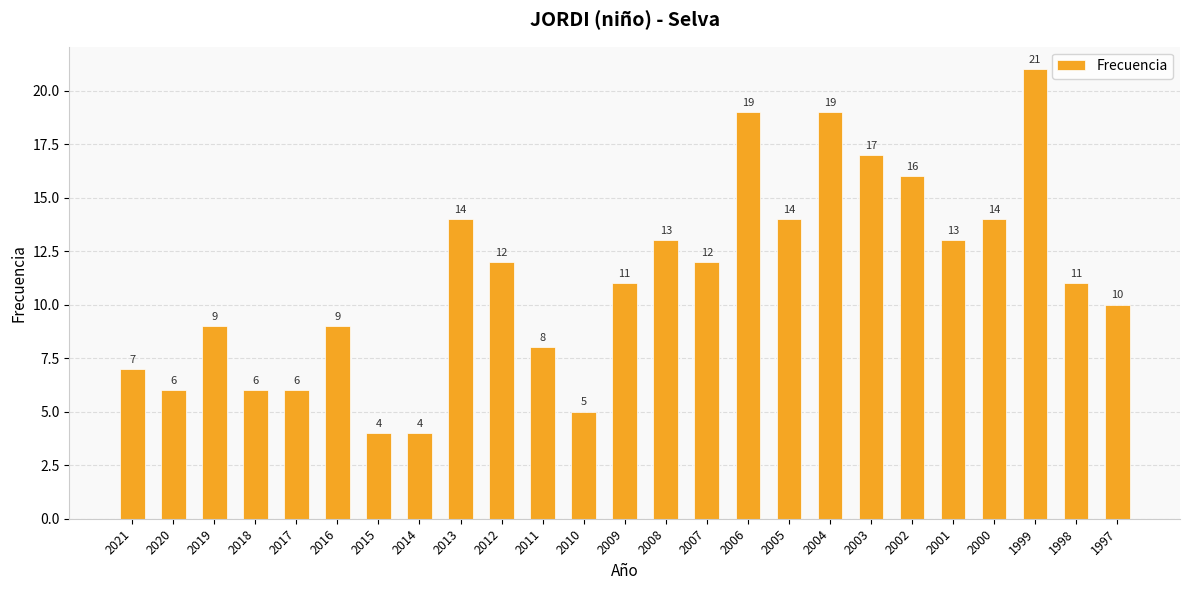

Reading left to right, extract all data points from this chart.

2021=7	2020=6	2019=9	2018=6	2017=6	2016=9	2015=4	2014=4	2013=14	2012=12	2011=8	2010=5	2009=11	2008=13	2007=12	2006=19	2005=14	2004=19	2003=17	2002=16	2001=13	2000=14	1999=21	1998=11	1997=10